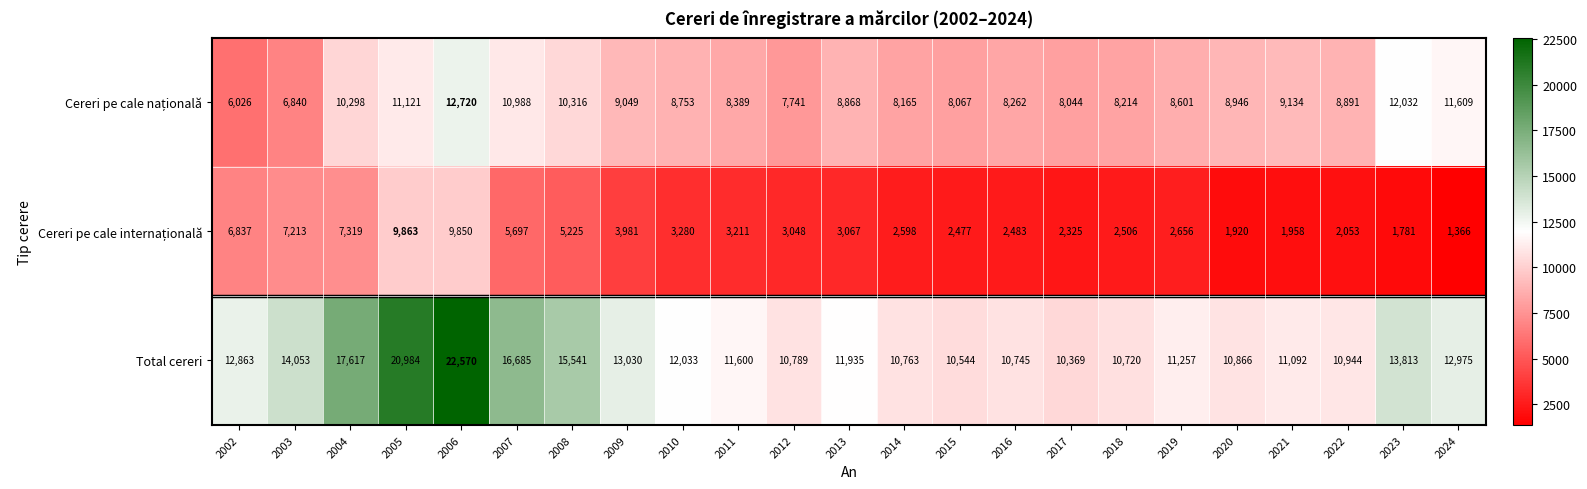

What is the greatest value displayed?

22570